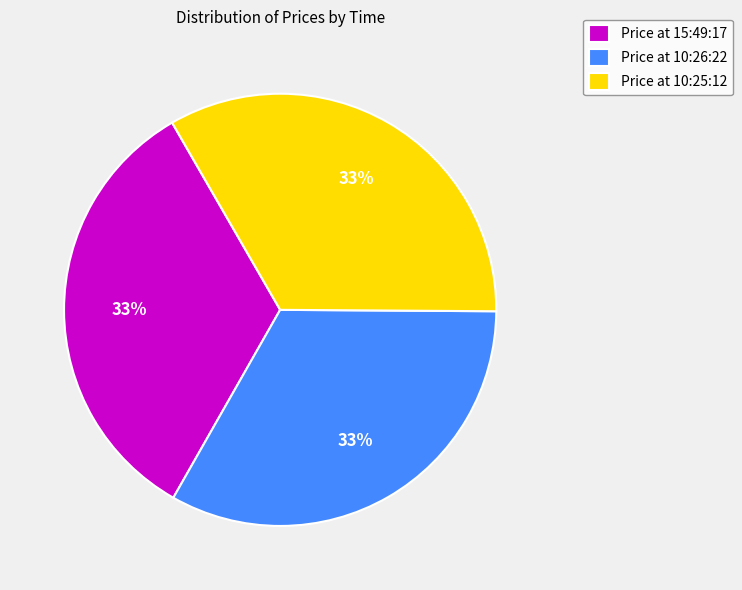

To the nearest percent, what is the average slice percentage?

33%